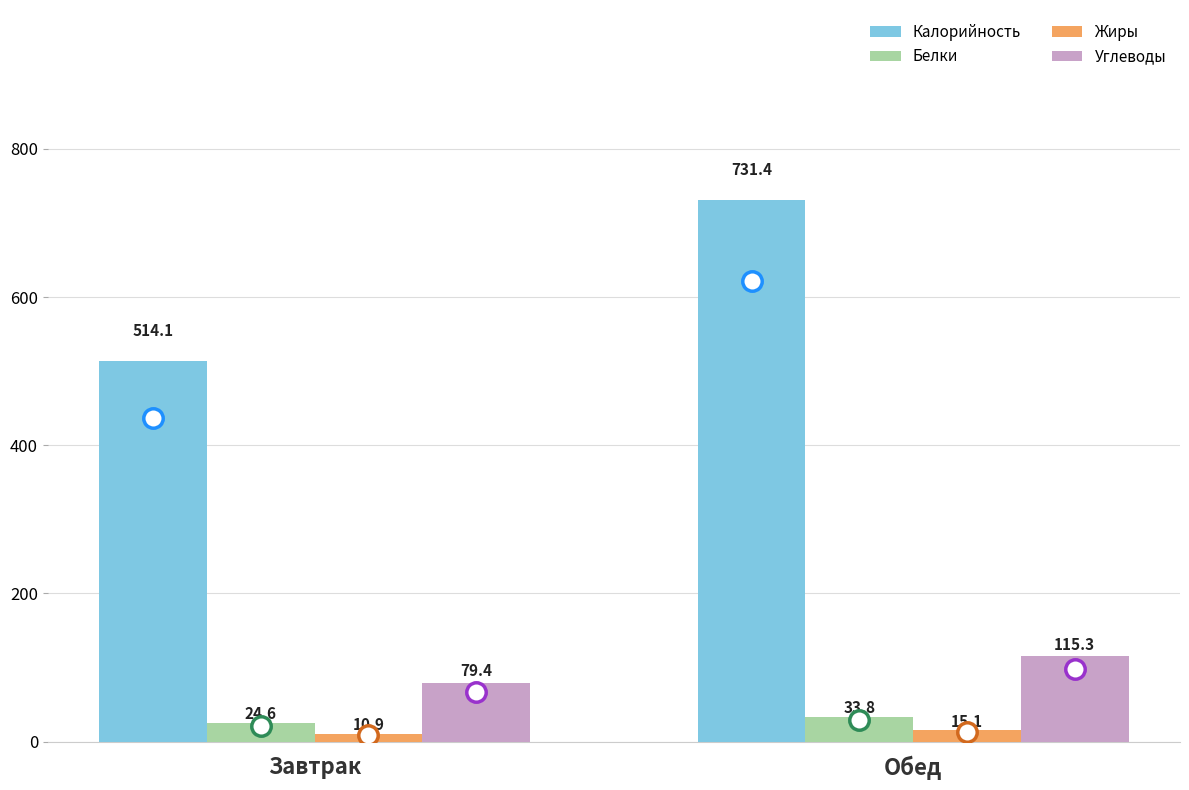

What are all the series names shown in the legend?

Калорийность, Белки, Жиры, Углеводы